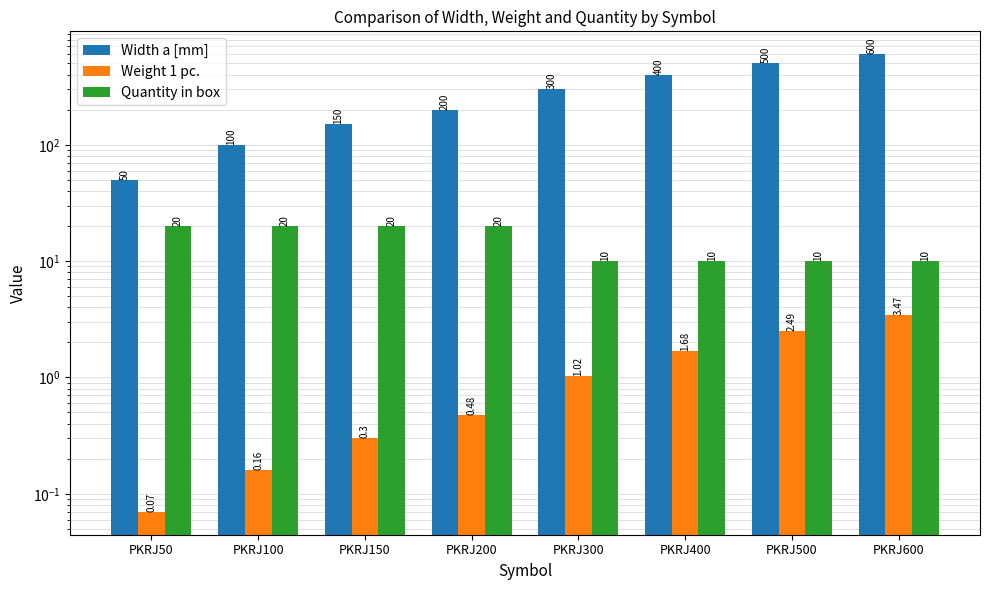

Are the bars horizontal?

No